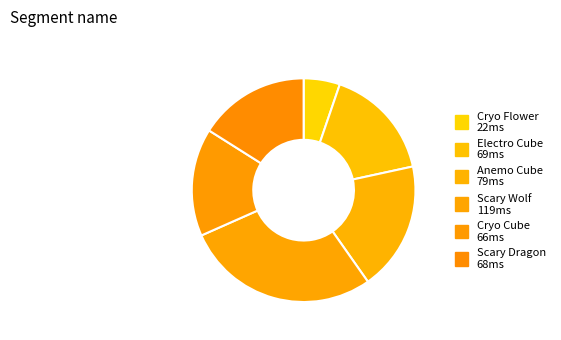

Rank the categories by value from highest to lowest.

Scary Wolf, Anemo Cube, Electro Cube, Scary Dragon, Cryo Cube, Cryo Flower